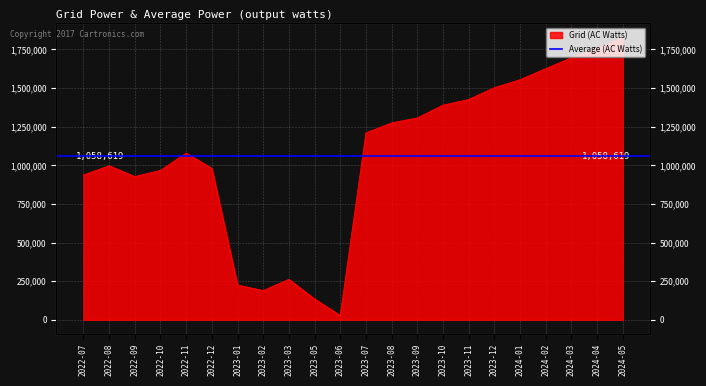

List the labels in order of value, largest first.

2024-05, 2024-04, 2024-03, 2024-02, 2024-01, 2023-12, 2023-11, 2023-10, 2023-09, 2023-08, 2023-07, 2022-11, 2022-08, 2022-12, 2022-10, 2022-07, 2022-09, 2023-03, 2023-01, 2023-02, 2023-05, 2023-06